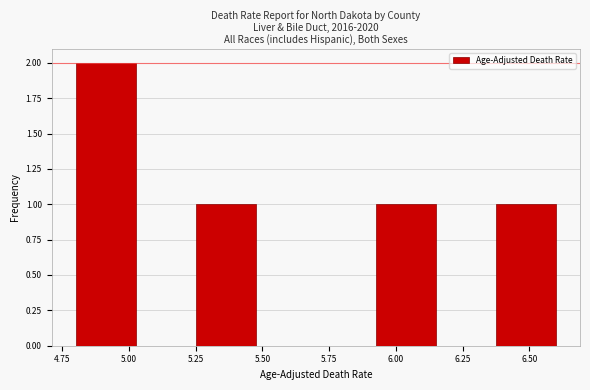

Over which range of the x-axis is the bar tallest?

4.800 to 5.025